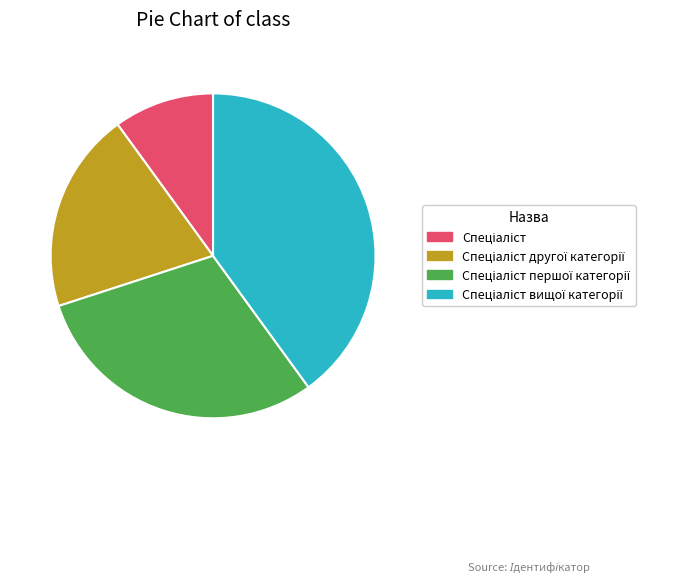

Does any single category account for the majority?

No